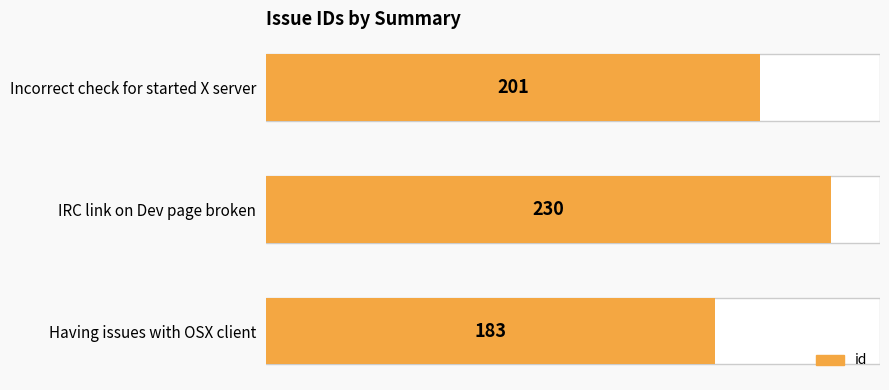

How many series are shown in this chart?

1